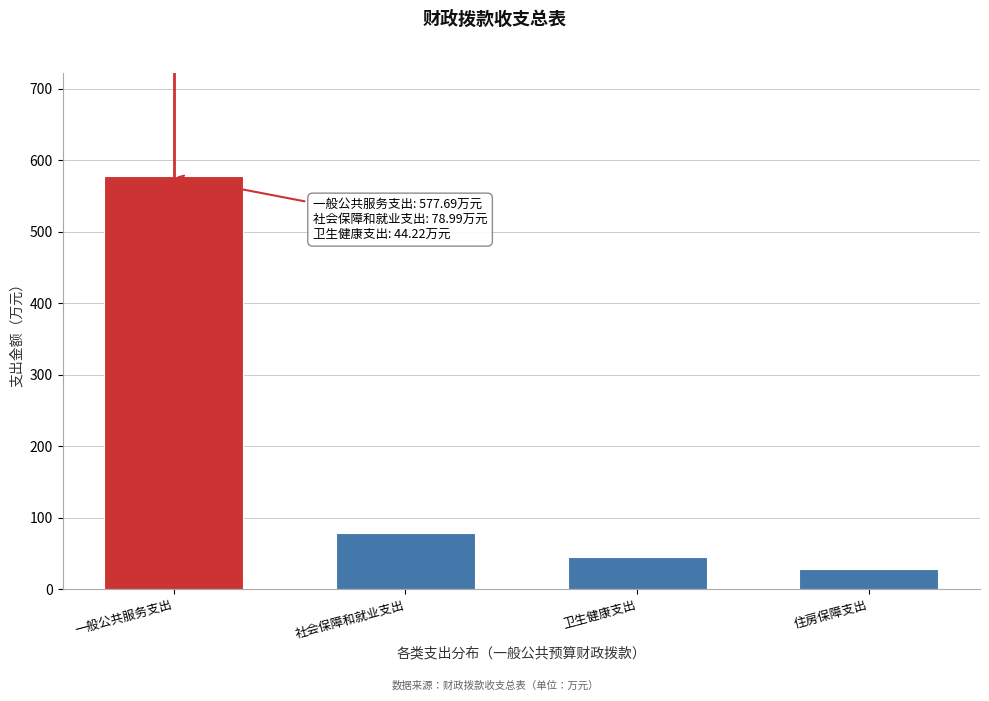

Reading right to left, extract all data points from this chart.

住房保障支出=27.8	卫生健康支出=44.2	社会保障和就业支出=79.0	一般公共服务支出=577.7